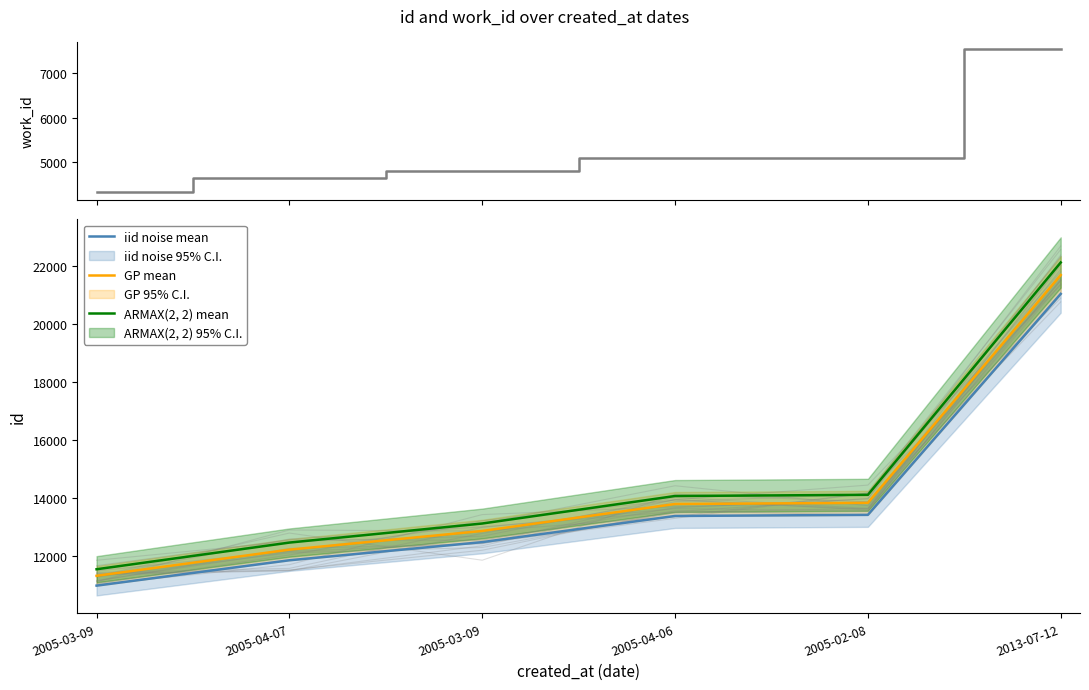

True or false: ARMAX(2, 2) mean and GP mean cross at least once.

False